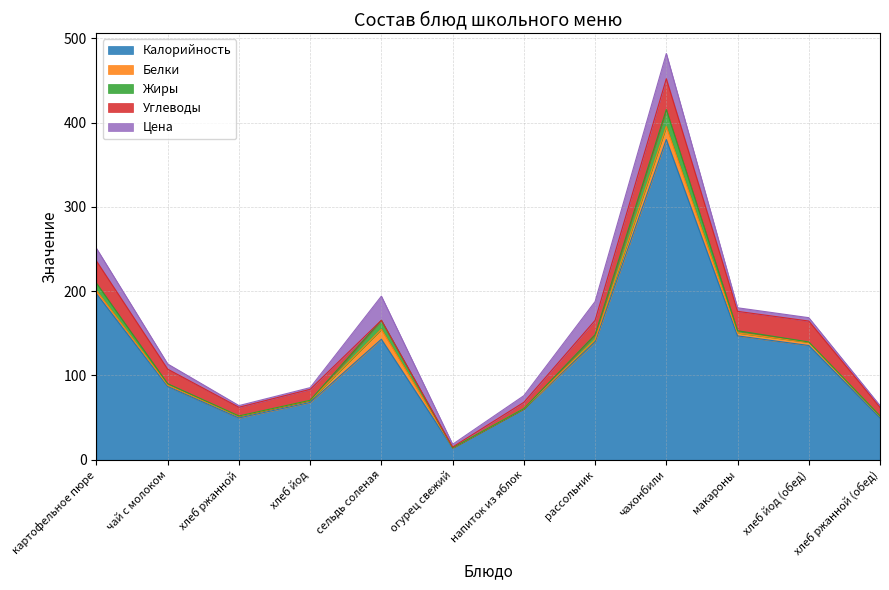

What is the difference between the maximum and minimum values in the Жиры series?

20.0